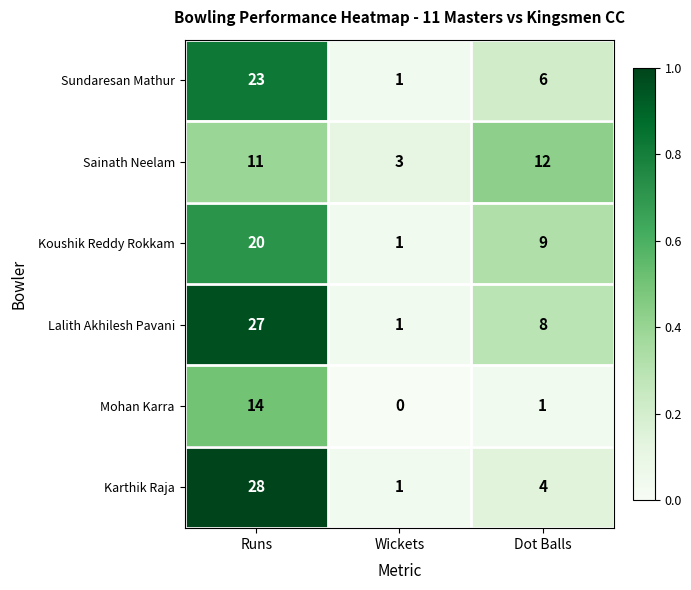

How many categories are shown in the chart?

3